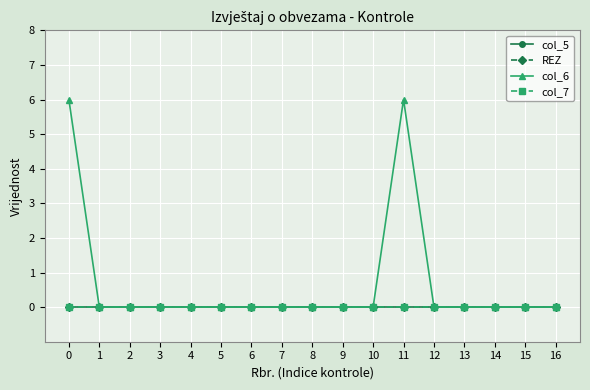

Rank the series by their maximum value, from highest to lowest.

col_6, col_5, REZ, col_7